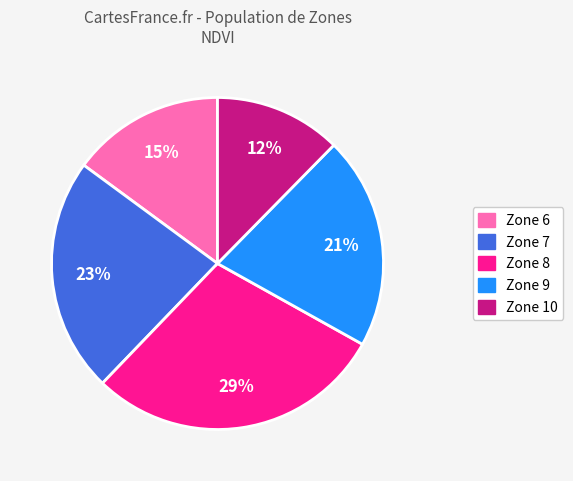

To the nearest percent, what is the average slice percentage?

20%